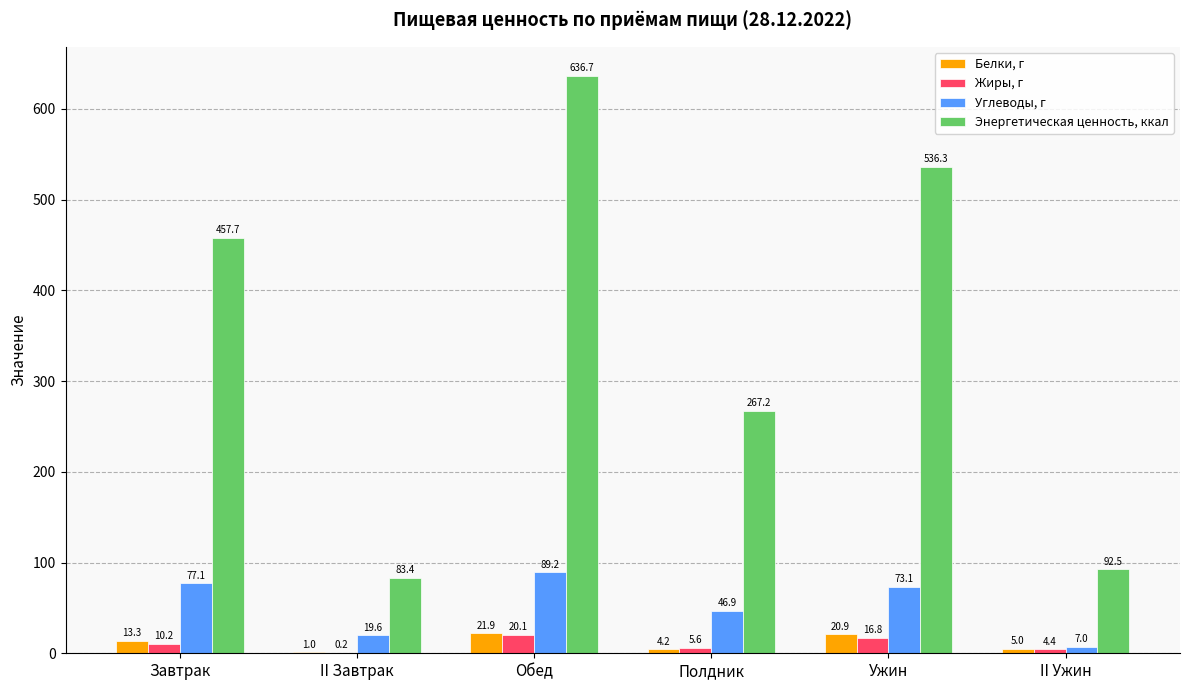

How many categories are shown in the chart?

6